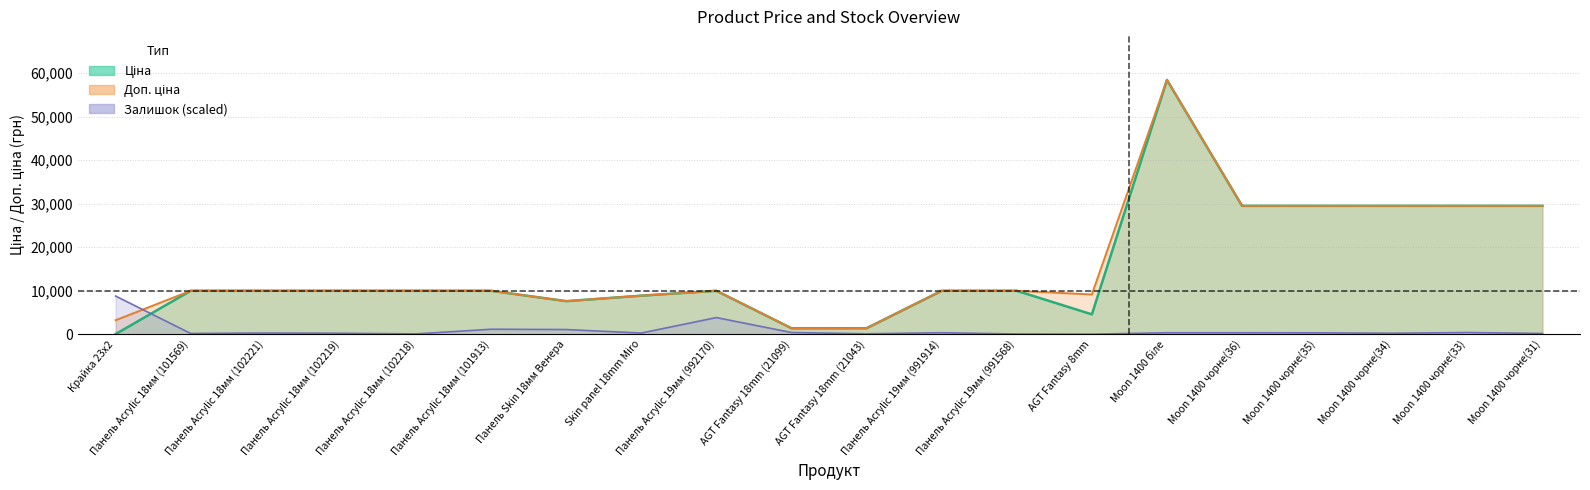

The Залишок series shows 340.8 at Moon 1400 чорне(36). True or false?

True